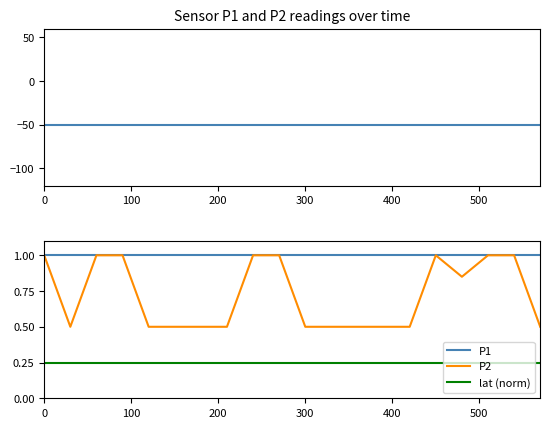

True or false: P1 and P1 (protocol) cross at least once.

False